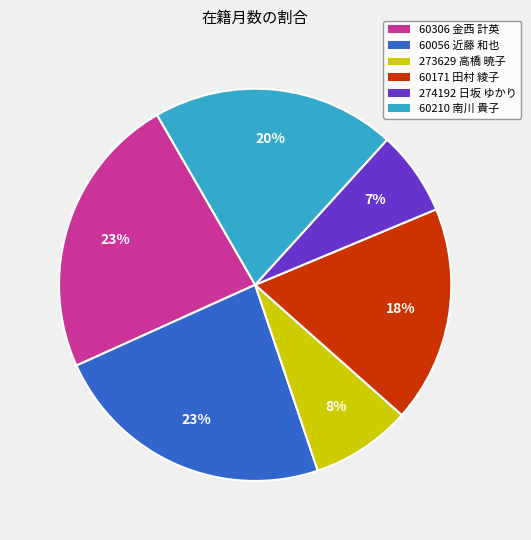

Is 60056 近藤 和也 the majority of the pie?

No